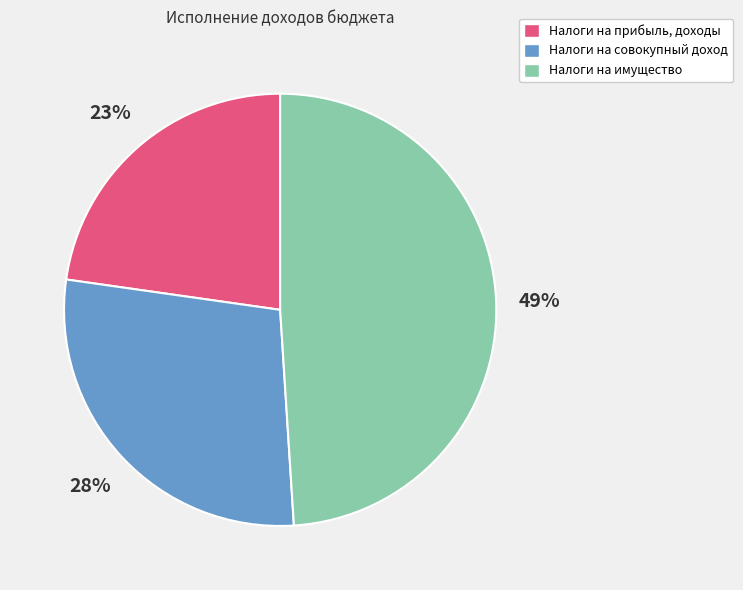

To the nearest percent, what percentage of the pie is Налоги на прибыль, доходы?

23%